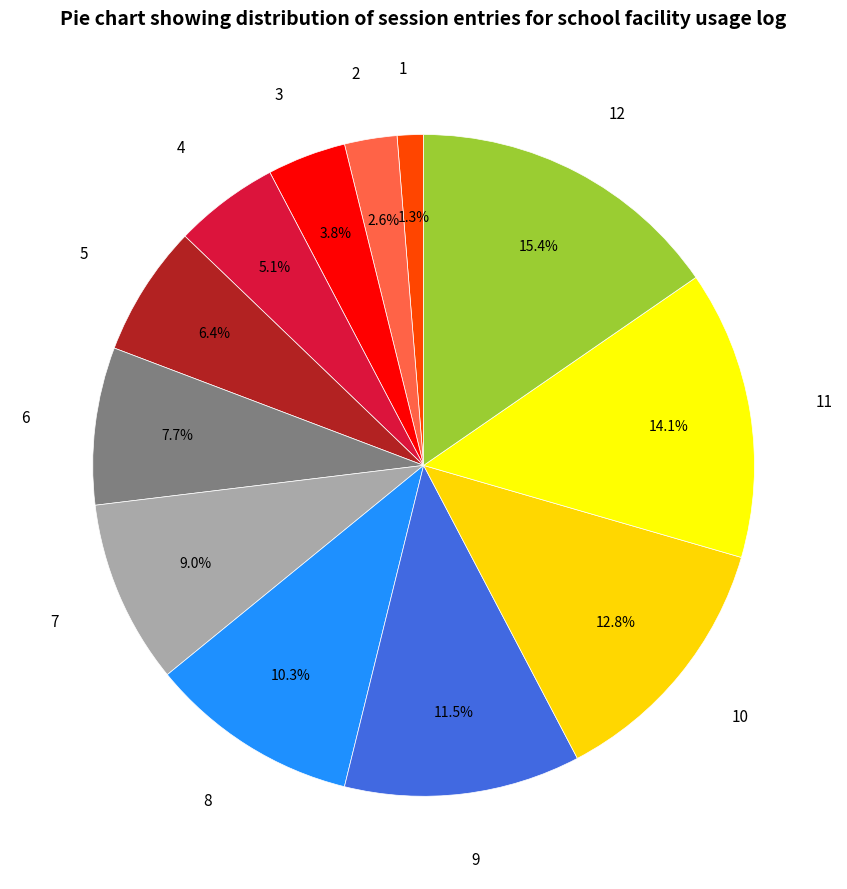

To the nearest percent, what is the average slice percentage?

8%